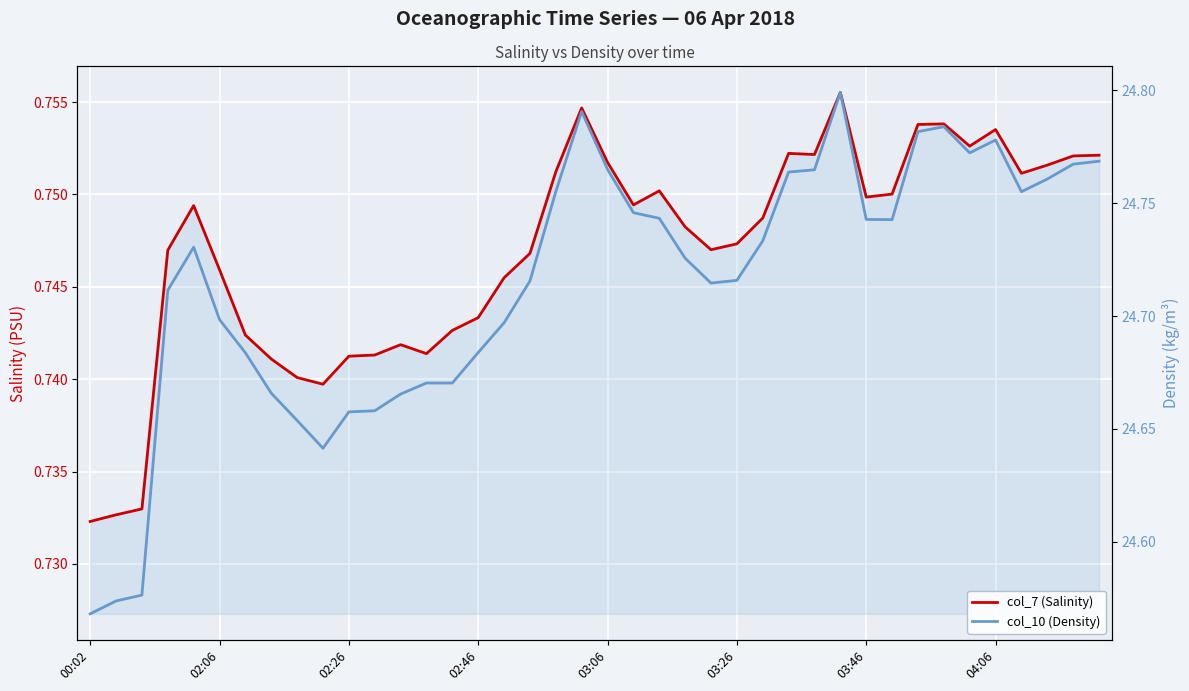

The col_7 (Salinity) series shows 0.4 at 00:02. True or false?

False